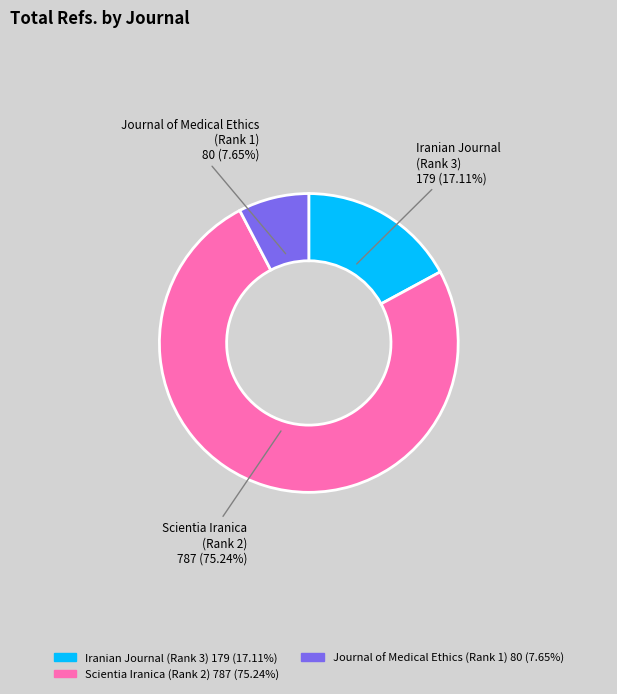

Which category has the smallest portion of the pie?

Journal of Medical Ethics (Rank 1) 80 (7.65%)